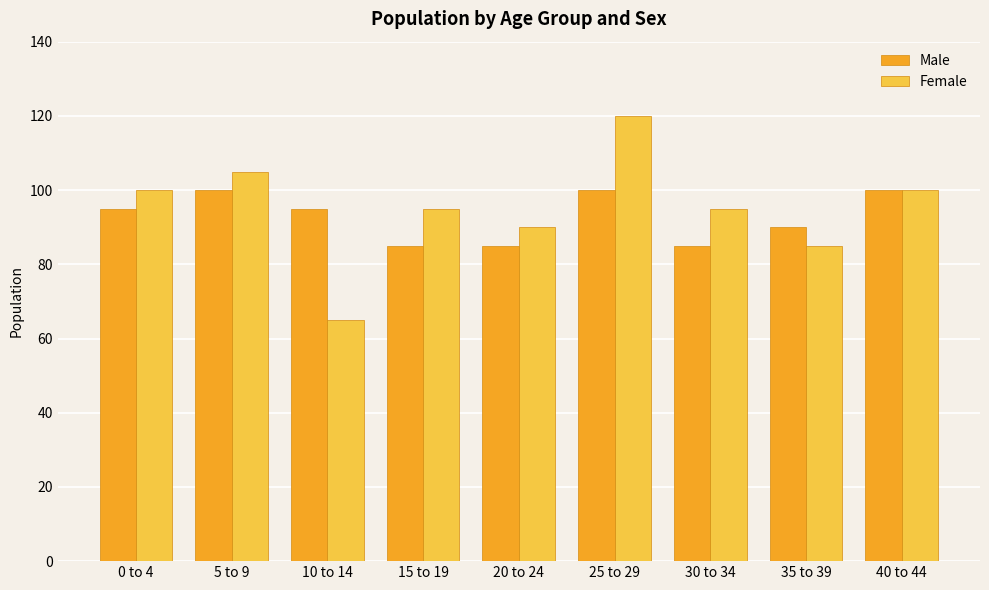

Is the value of Female at 20 to 24 greater than the value of Male at 15 to 19?

Yes